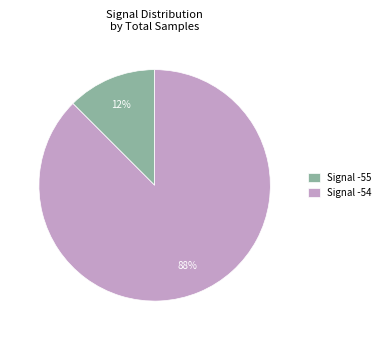

Which category has the smallest portion of the pie?

Signal -55